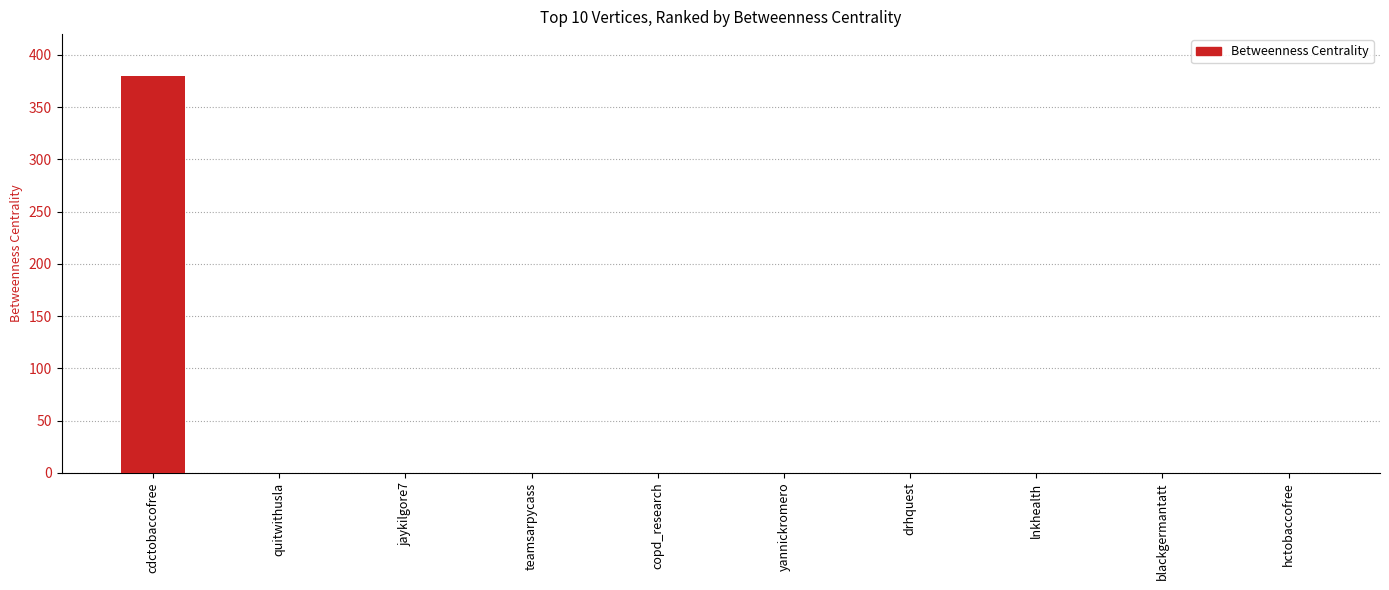

How many values exceed 0?

1